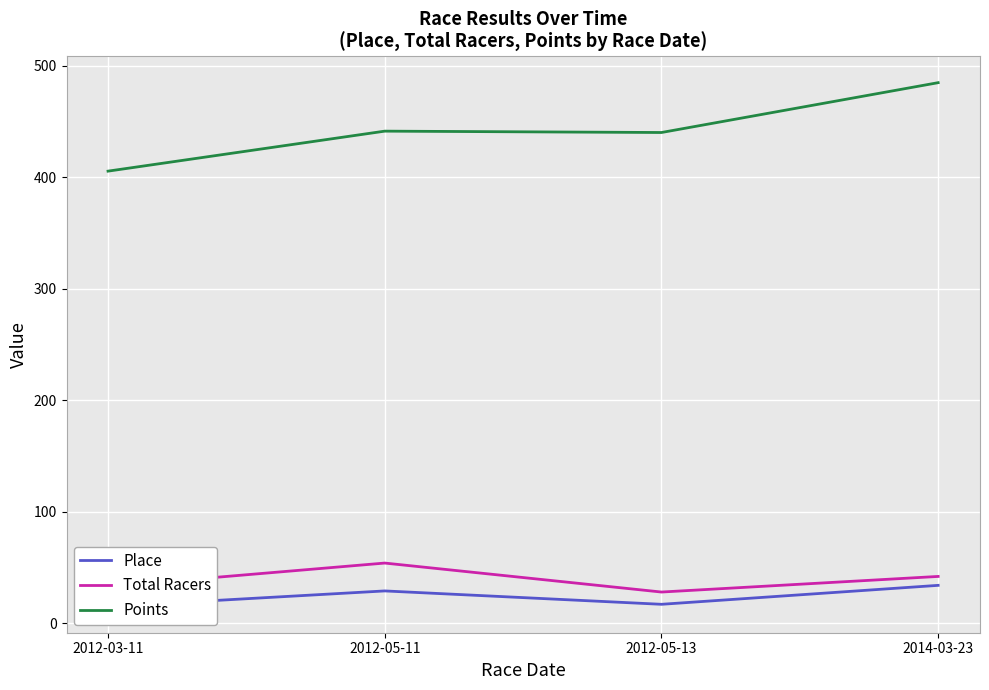

How many interior local peaks does the Place series have?

1